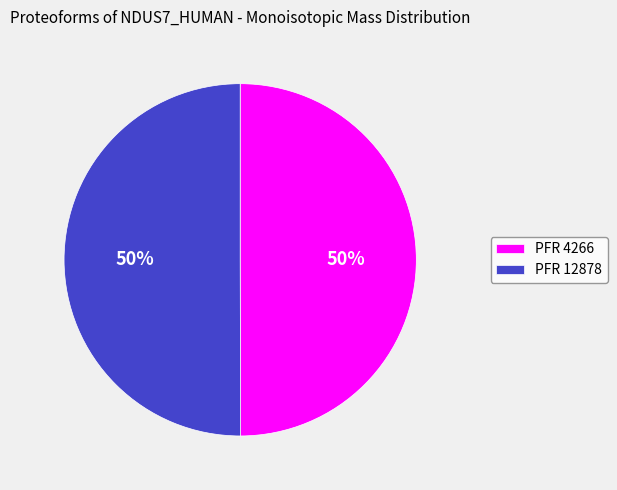

Approximately how many times larger is the value at PFR 4266 compared to PFR 12878?

1.0